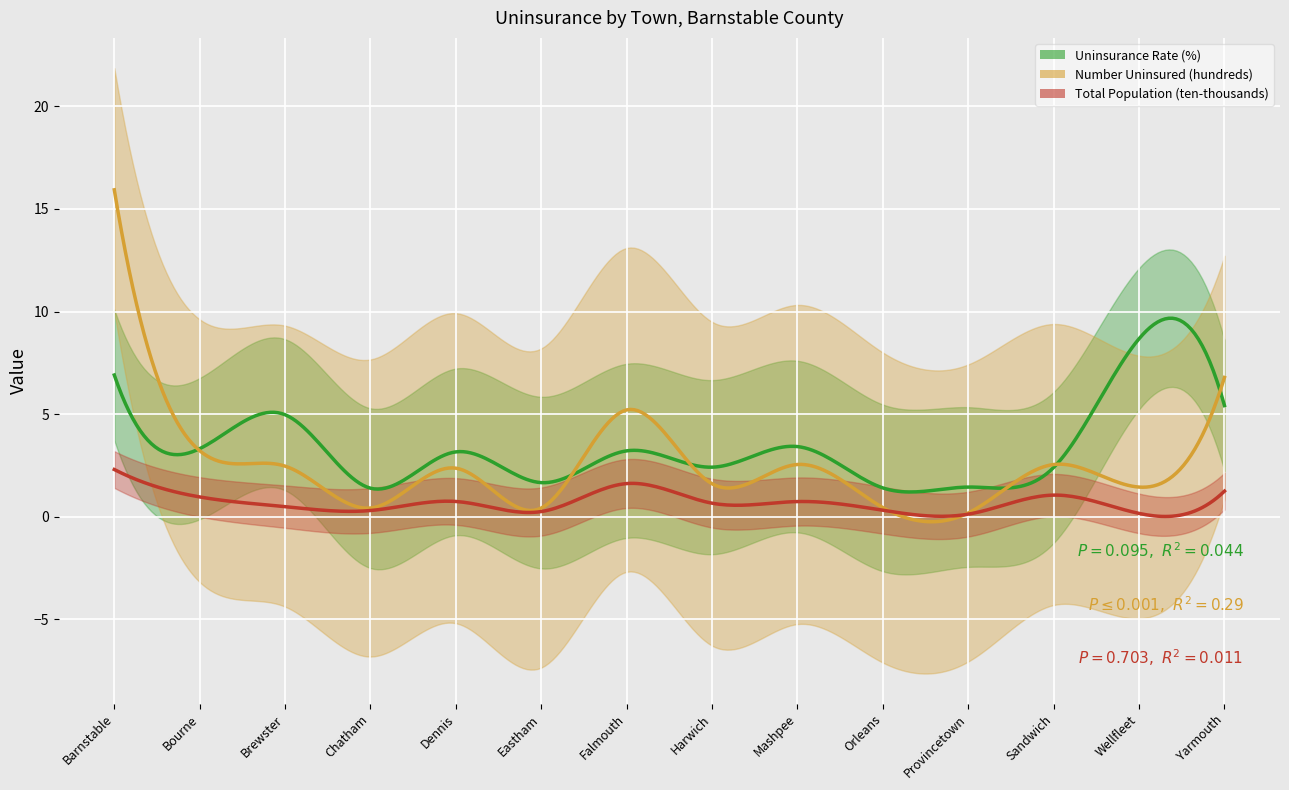

What position from the left is Harwich?

8